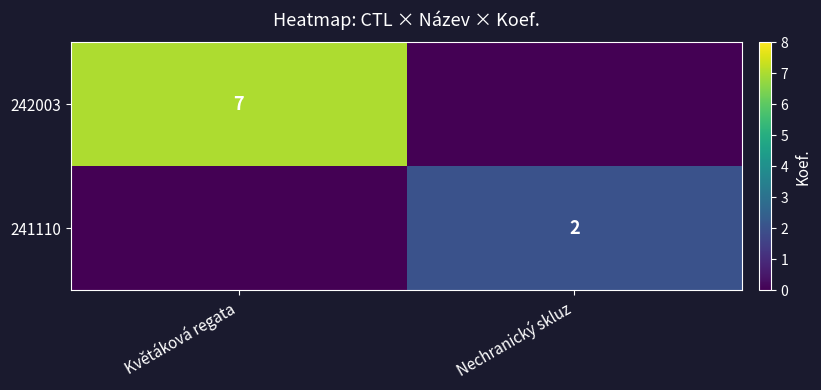

True or false: 241110 has a value of 1 at Nechranický skluz.

False